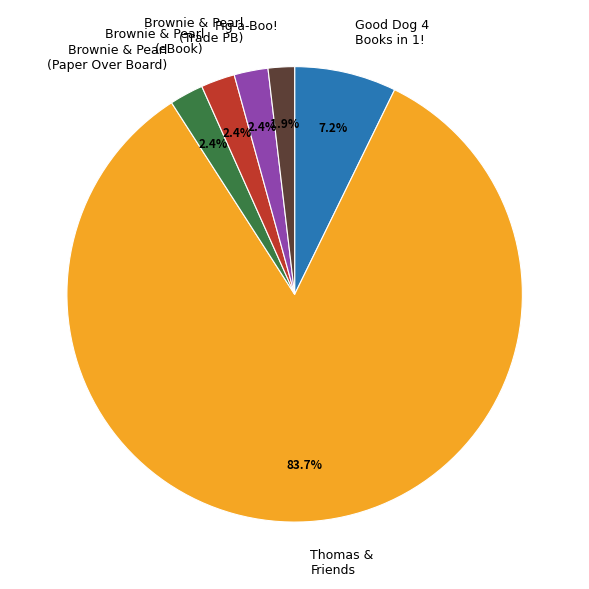

Which category has the smallest portion of the pie?

Pig-a-Boo!